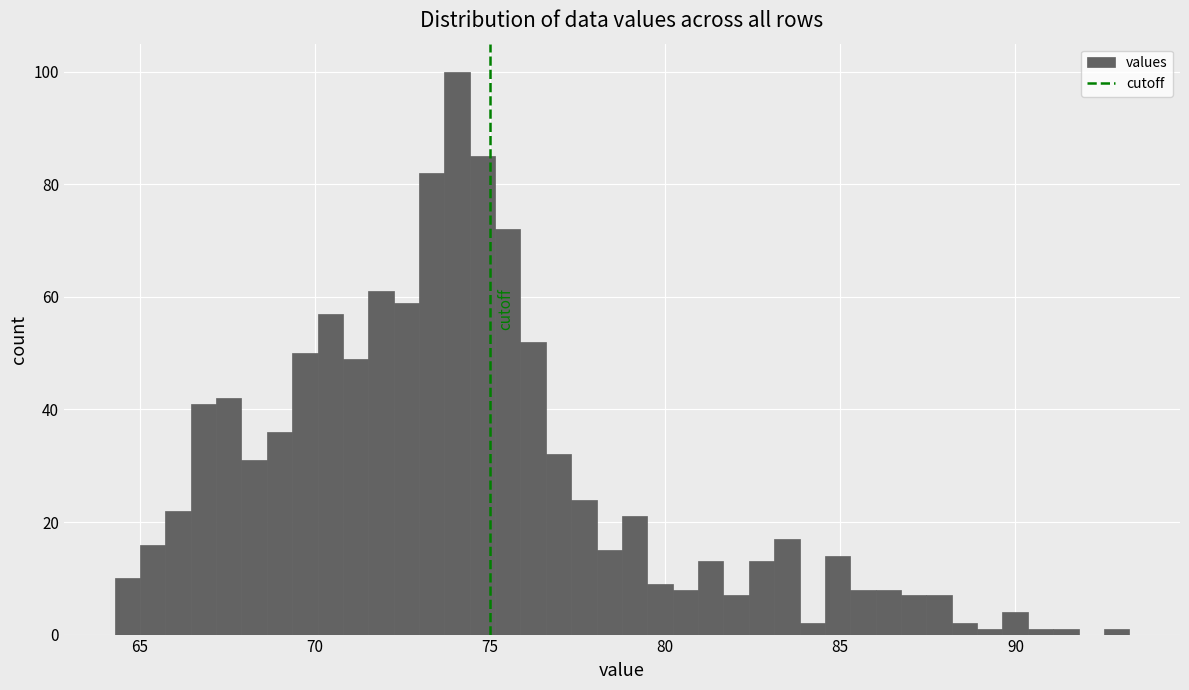

Read against the x-axis, roughly where is the centre of the tallest bar?

74.0